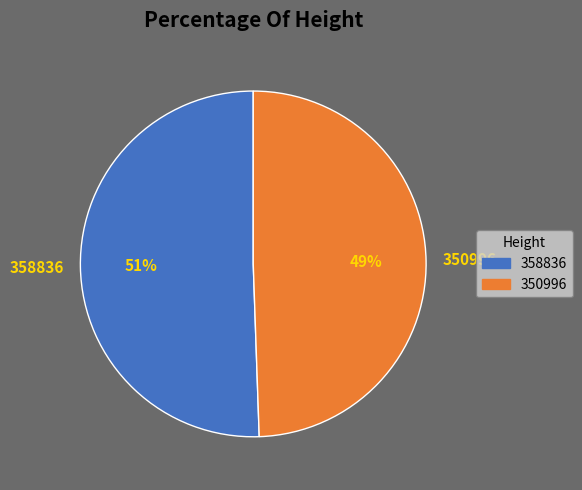

True or false: 358836 accounts for 51% of the total.

True